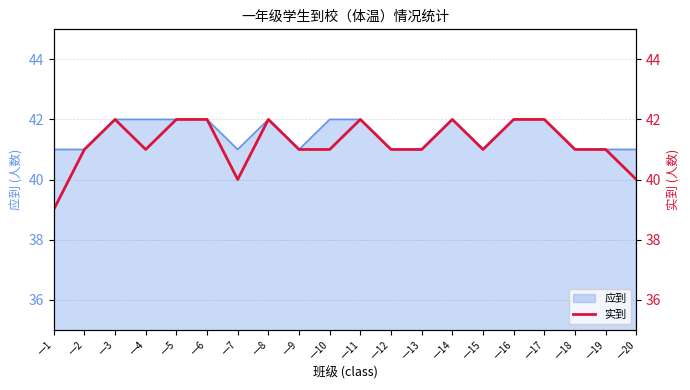

How many lines are shown in the chart?

1